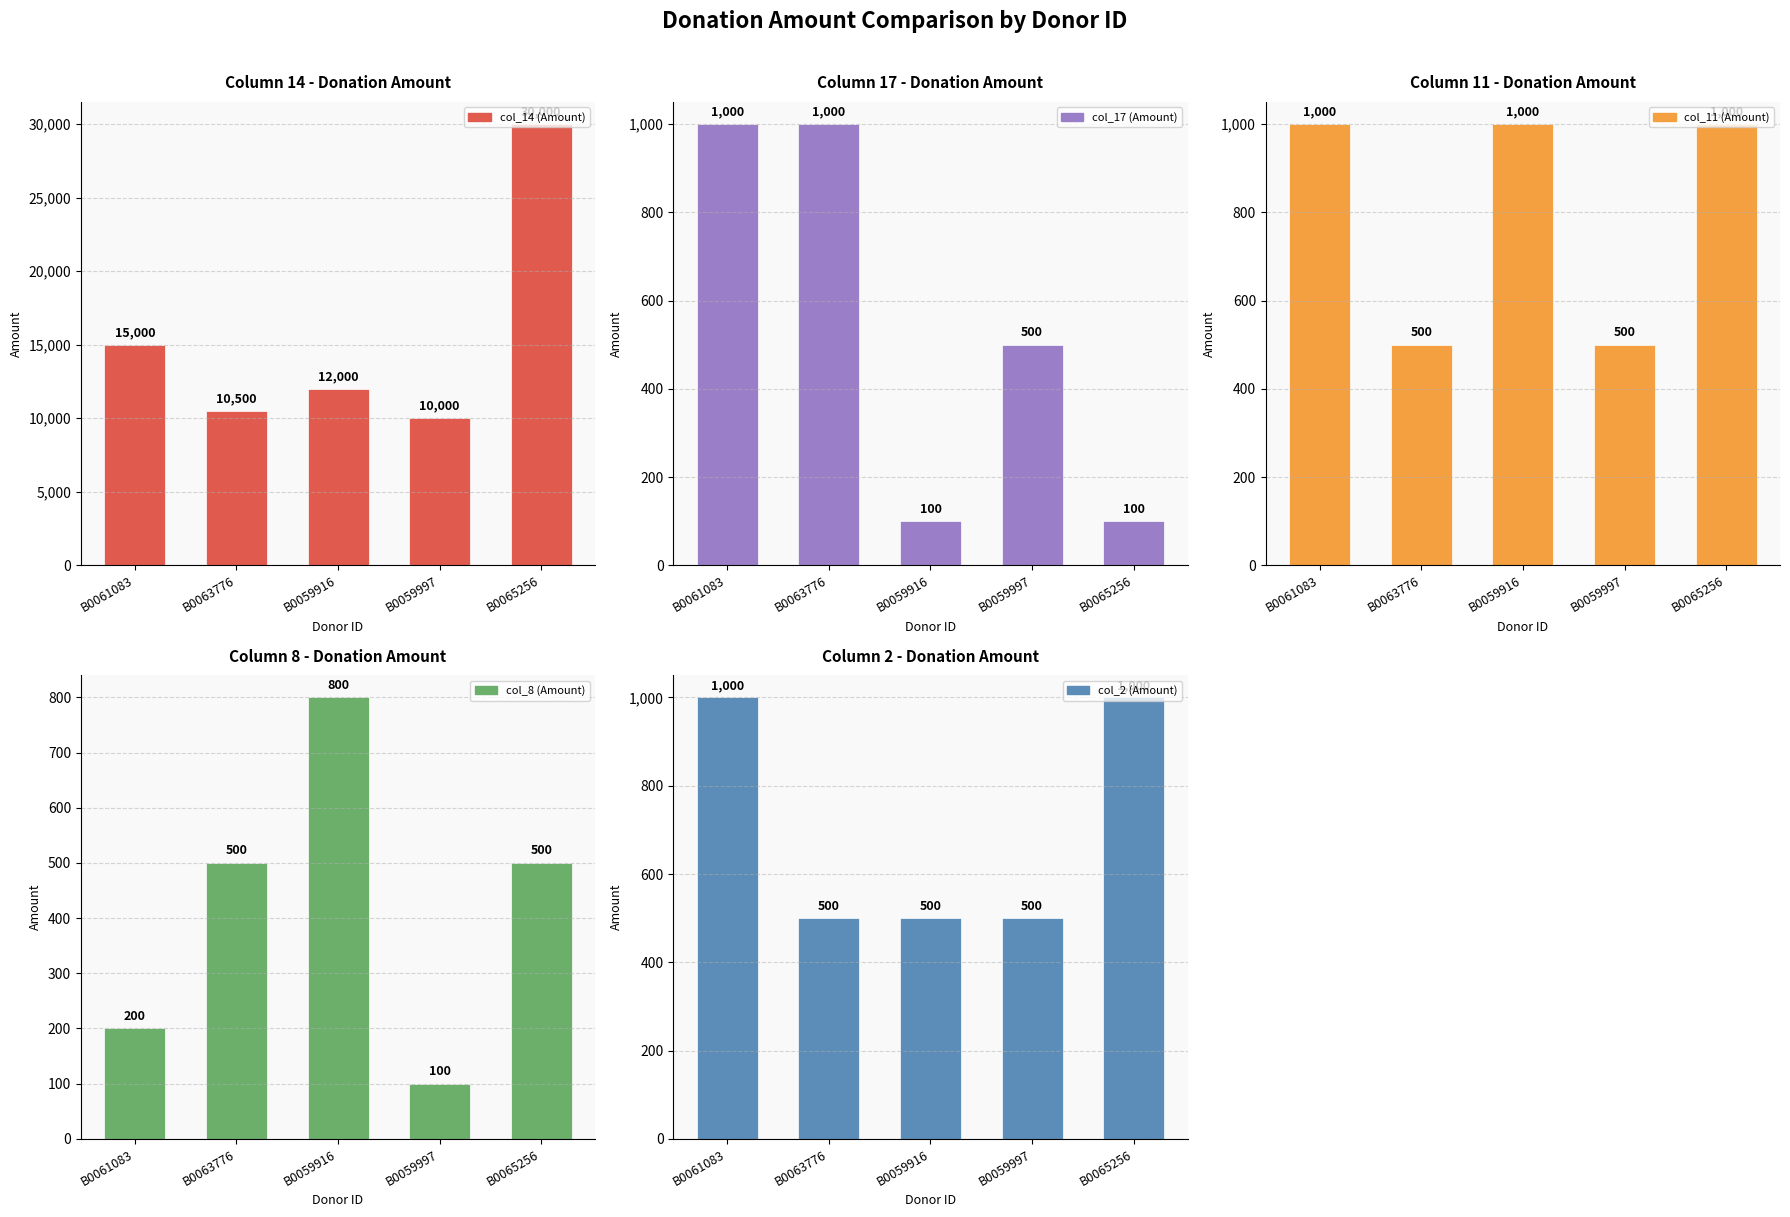

What are all the series names shown in the legend?

col_14 (Amount), col_17 (Amount), col_11 (Amount), col_8 (Amount), col_2 (Amount)